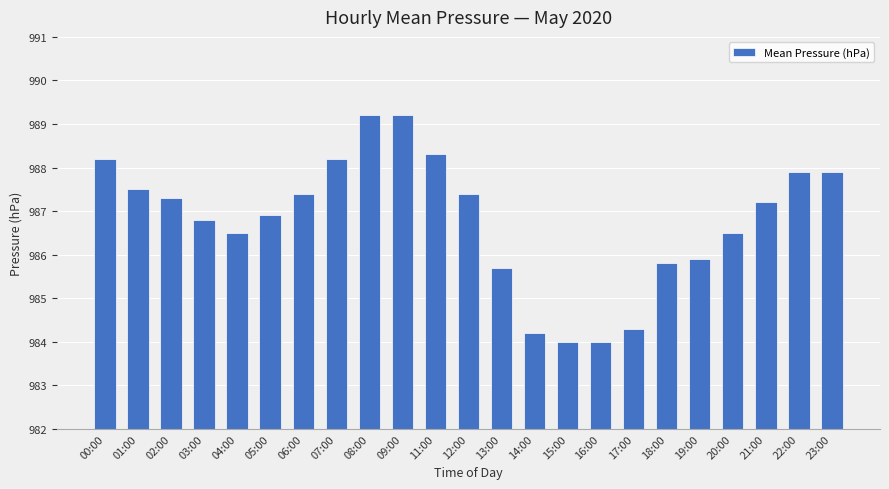

Count the number of values greater than 987.

12